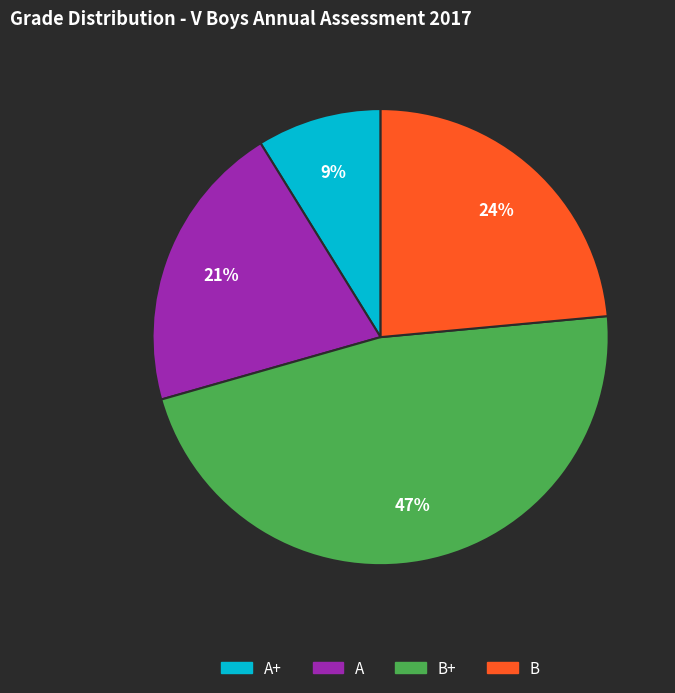

To the nearest percent, what percentage of the pie is B+?

47%